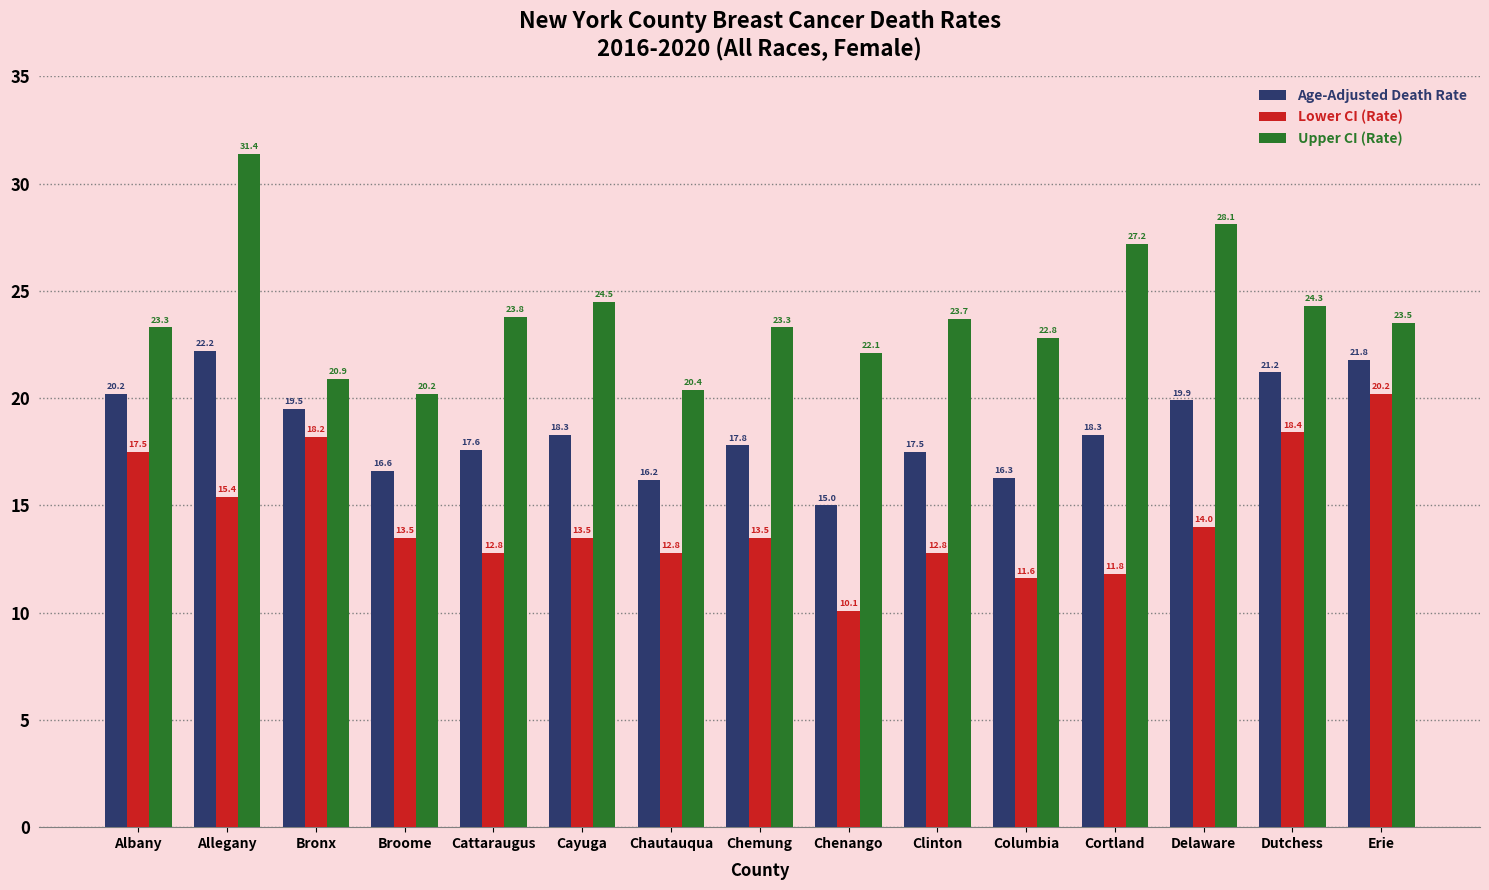

Reading left to right, what are all the values shown in this chart?

Age-Adjusted Death Rate: 20.2	22.2	19.5	16.6	17.6	18.3	16.2	17.8	15.0	17.5	16.3	18.3	19.9	21.2	21.8
Lower CI (Rate): 17.5	15.4	18.2	13.5	12.8	13.5	12.8	13.5	10.1	12.8	11.6	11.8	14.0	18.4	20.2
Upper CI (Rate): 23.3	31.4	20.9	20.2	23.8	24.5	20.4	23.3	22.1	23.7	22.8	27.2	28.1	24.3	23.5